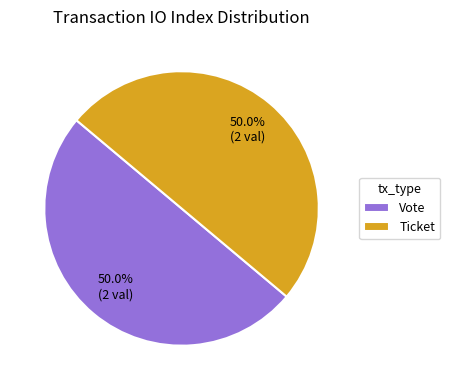

How much of the chart is everything except Ticket?

50.0%